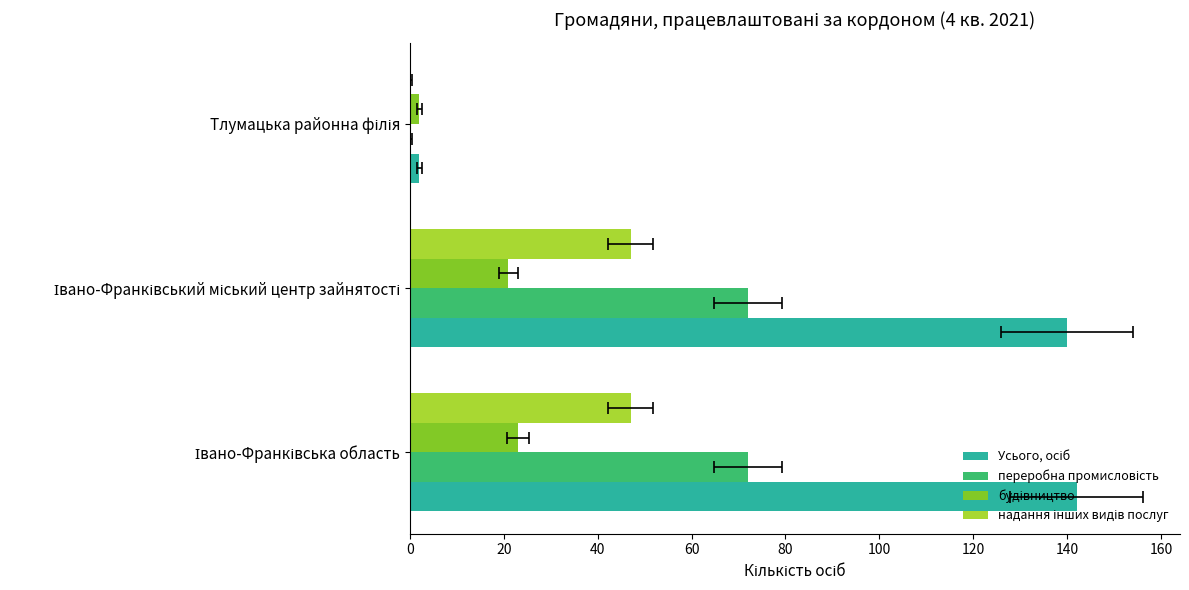

What are all the series names shown in the legend?

Усього, осіб, переробна промисловість, будівництво, надання інших видів послуг